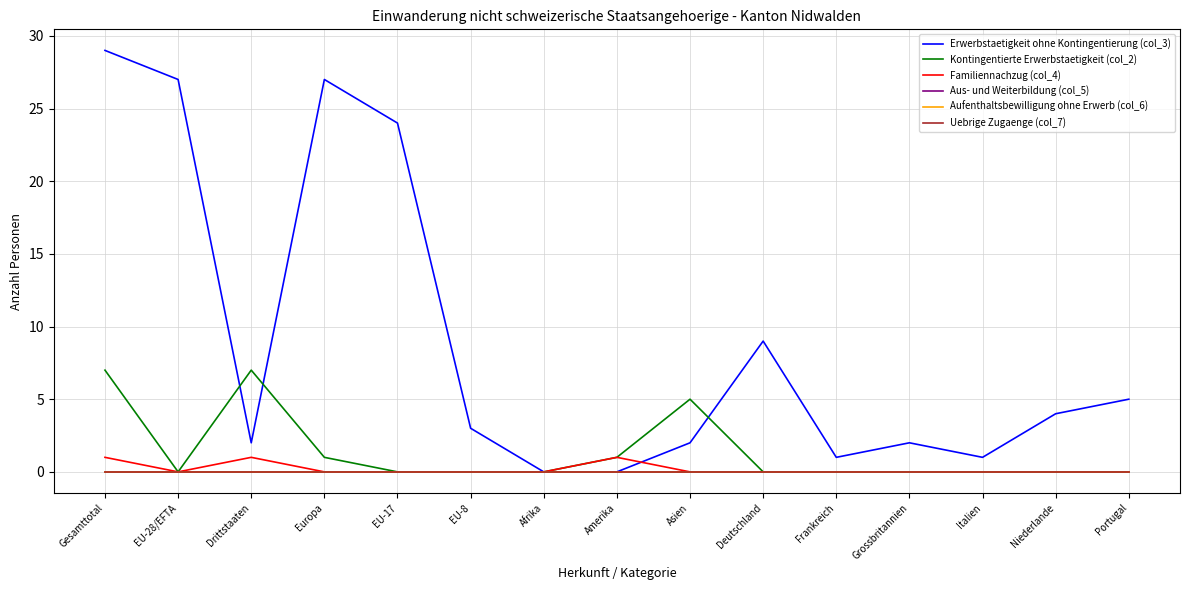

Does the chart display data point markers on the line(s)?

No